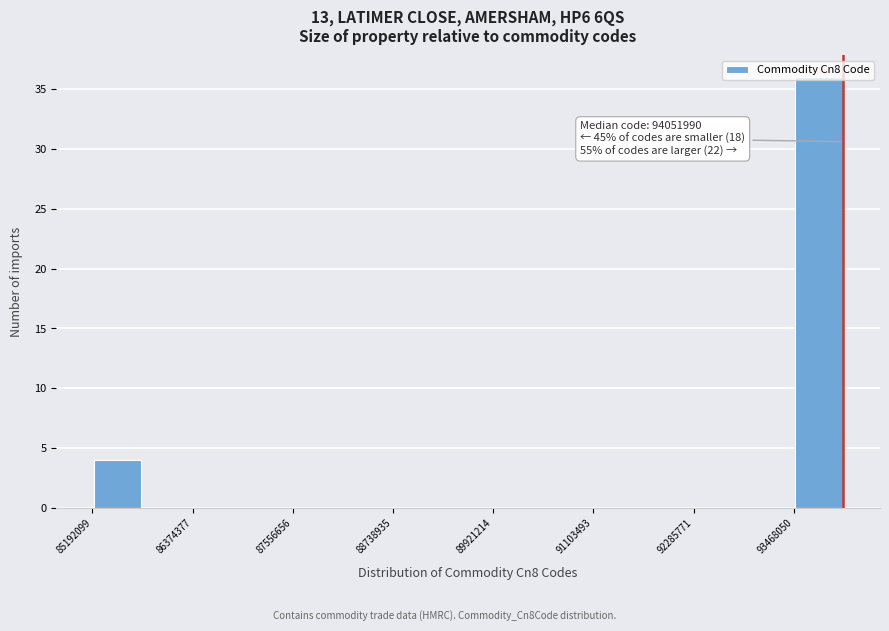

Read against the x-axis, roughly where is the centre of the tallest bar?

93800000